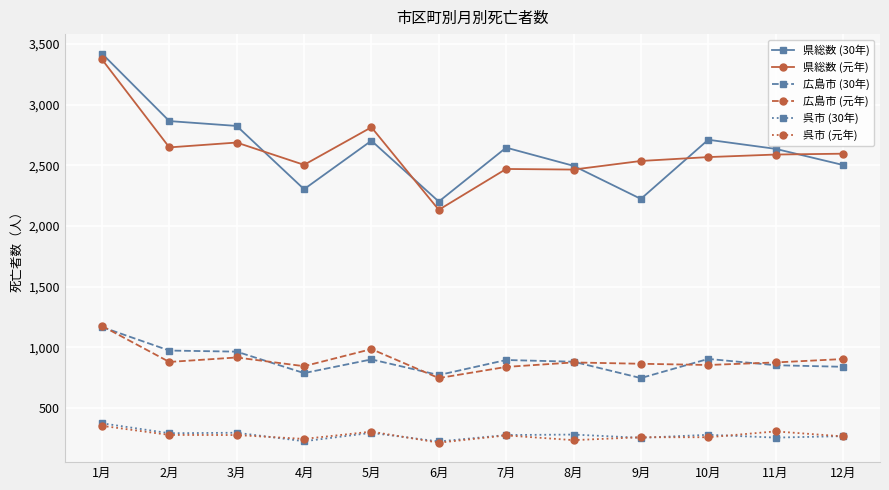

Is the value of 県総数 (30年) at 3月 greater than the value of 広島市 (30年) at 4月?

Yes